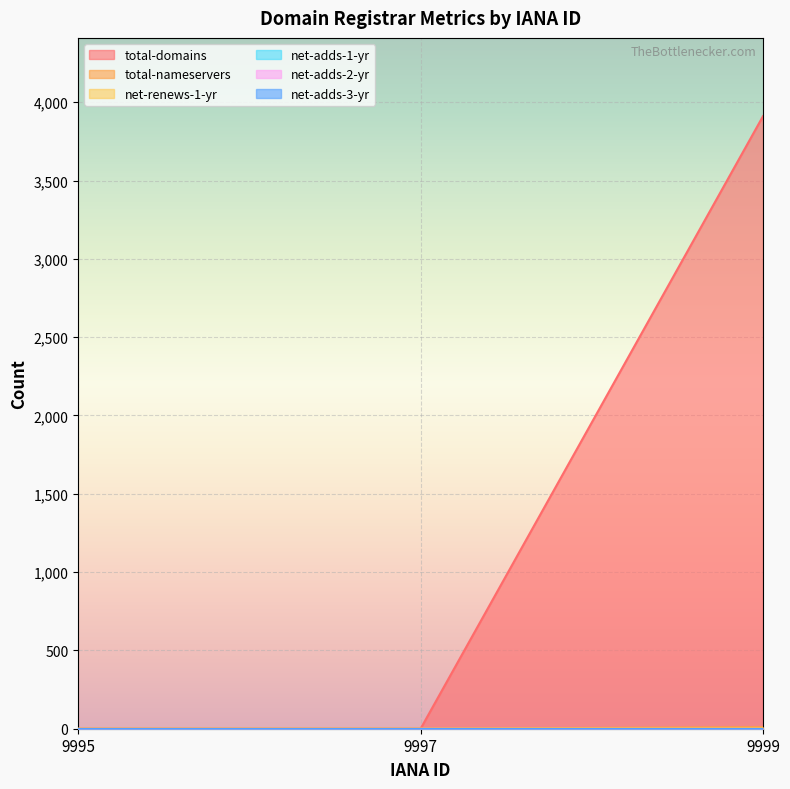

Which has a higher value, 9995 or 9997?

9995